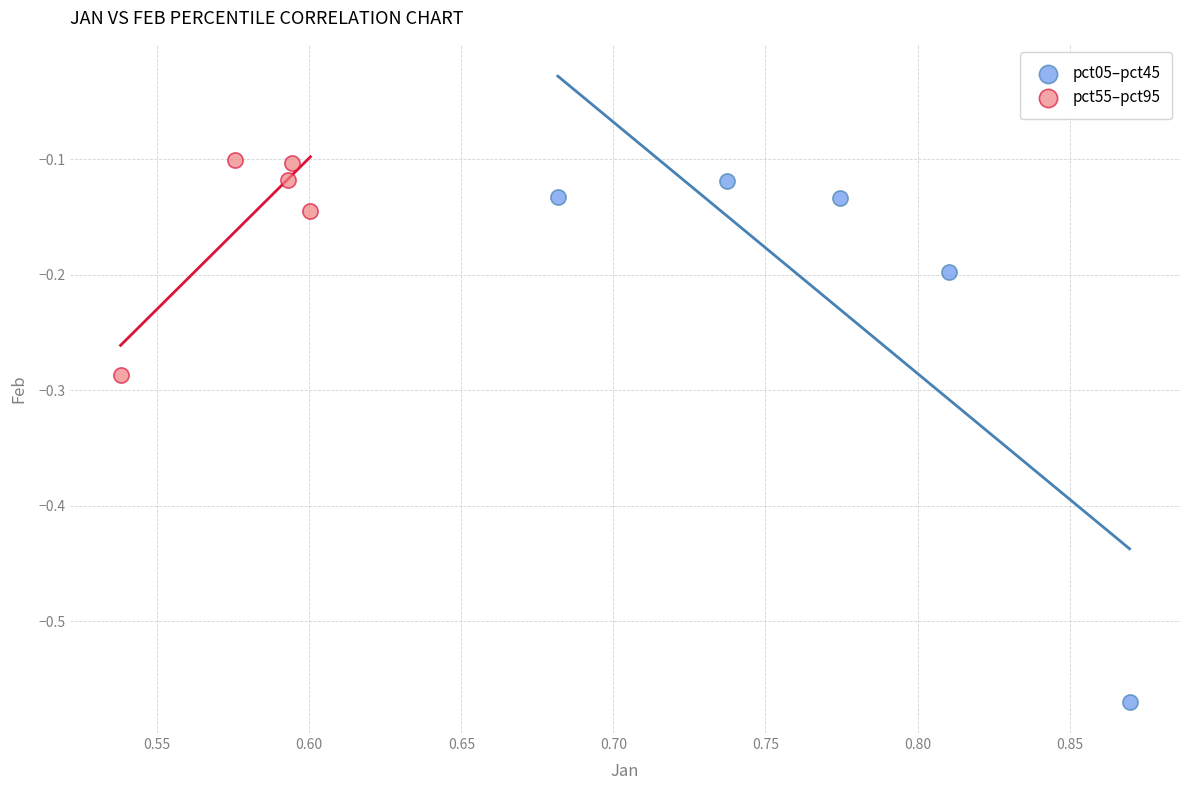

Which series contains the lowest Y value?

pct05–pct45